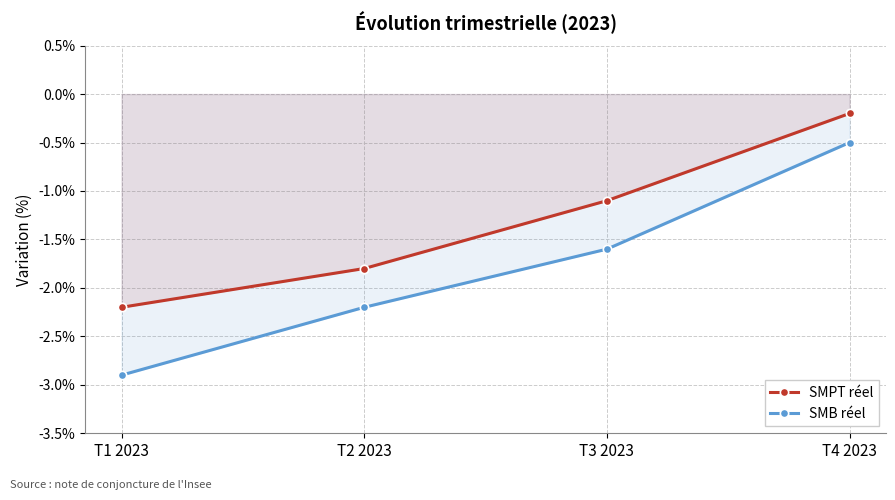

Rank the series by their maximum value, from lowest to highest.

SMB réel, SMPT réel